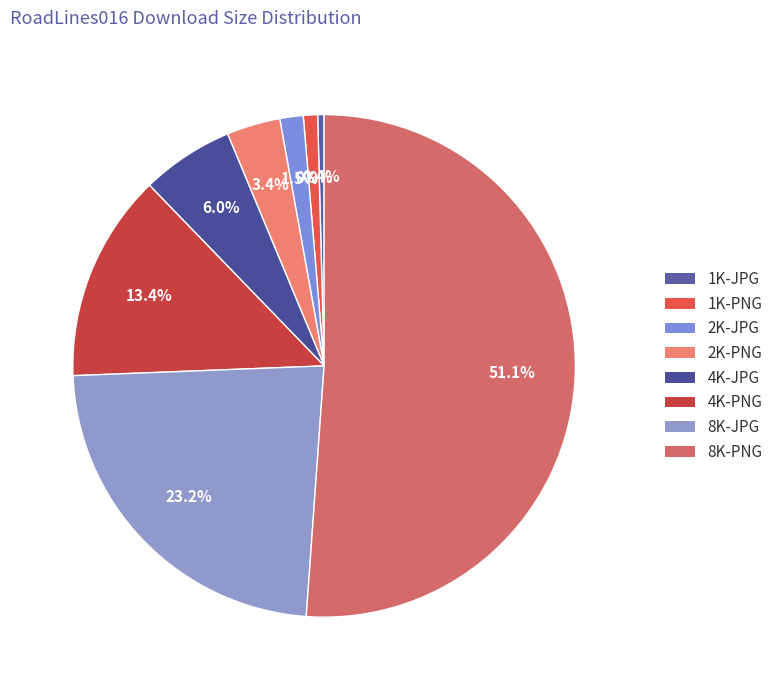

Count the number of slices in the pie.

8